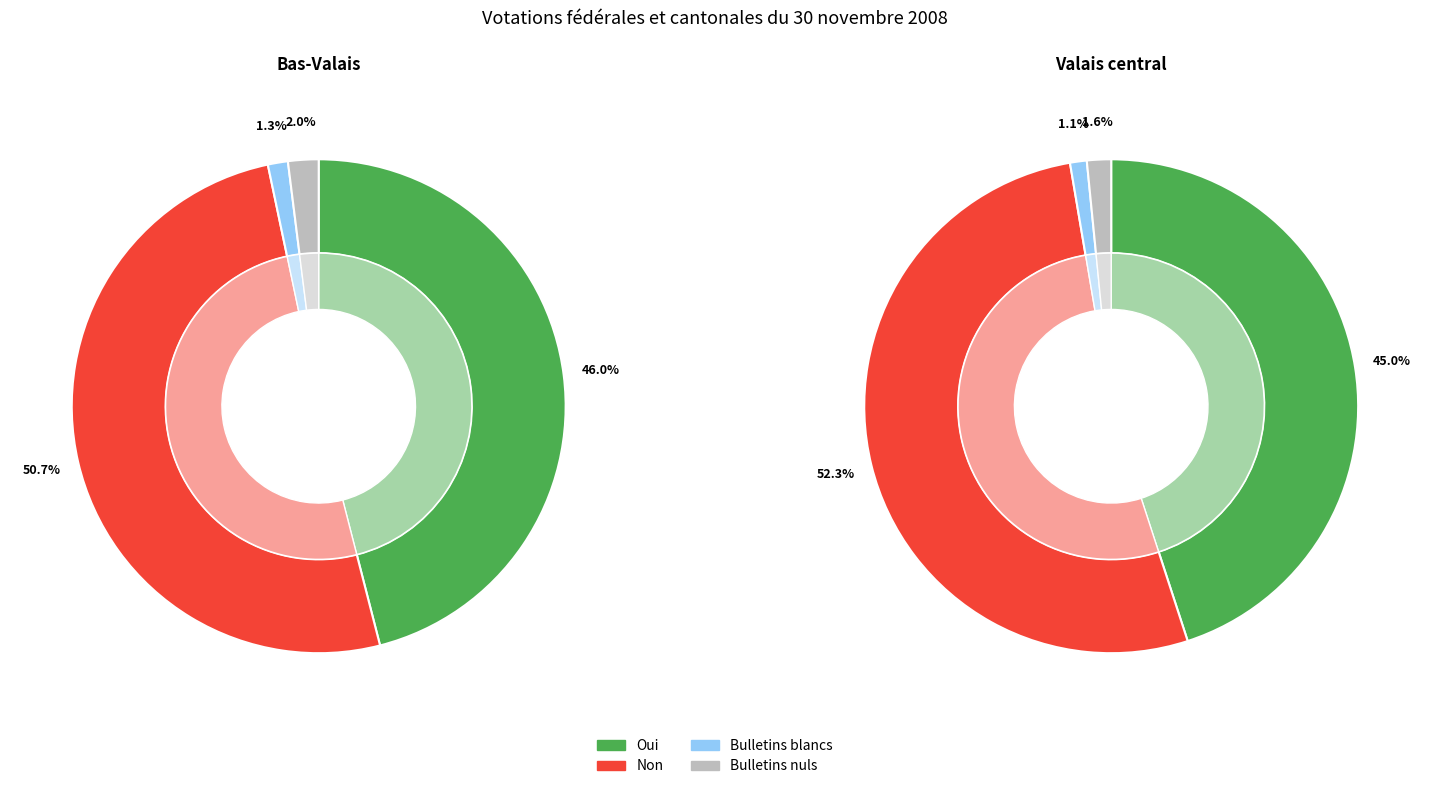

How many segments does this pie chart have?

4